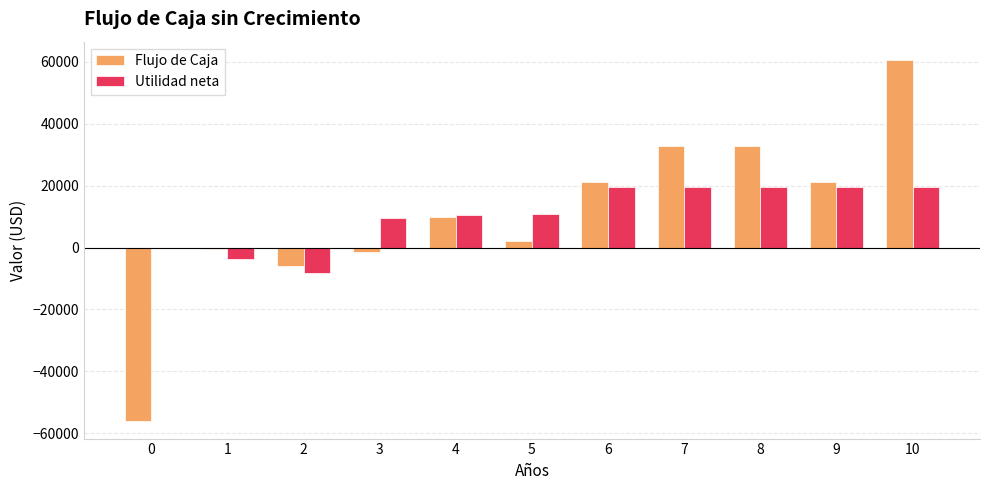

Count the number of data series in this chart.

2